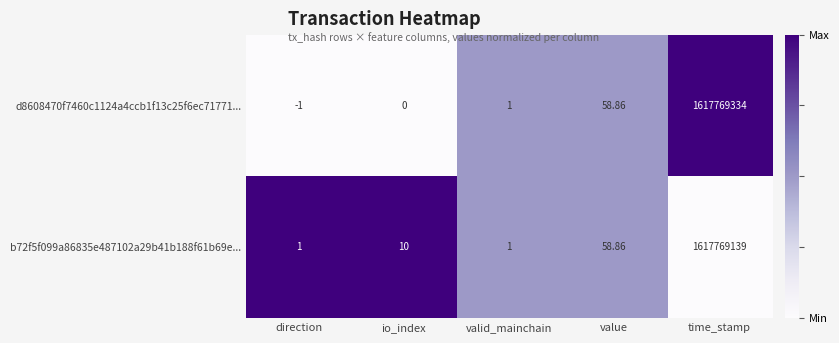

Between io_index and valid_mainchain, which series saw the biggest shift?

b72f5f099a86835e487102a29b41b188f61b69e...